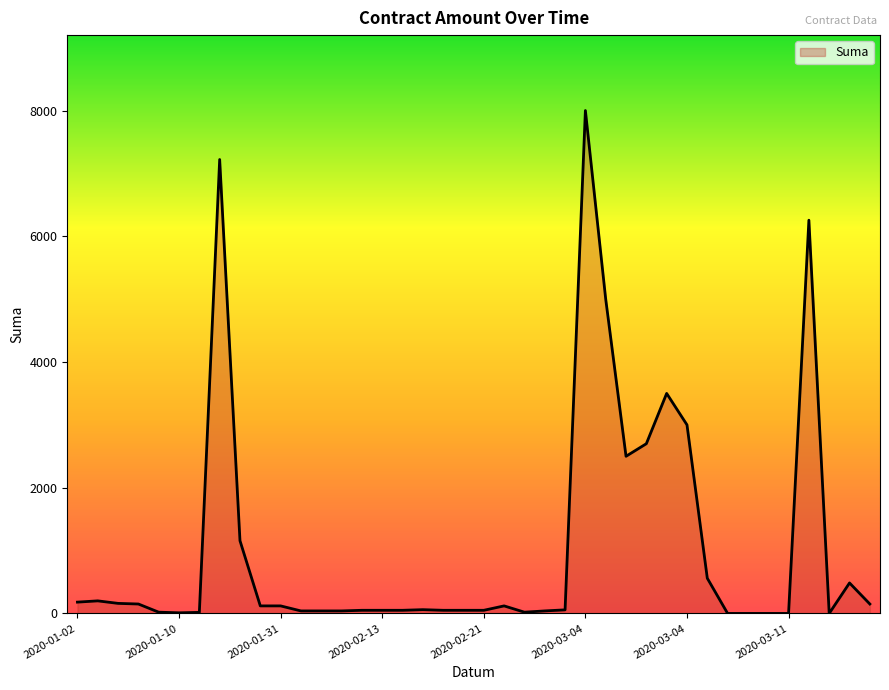

What is the difference between the maximum and minimum values?

8000.0